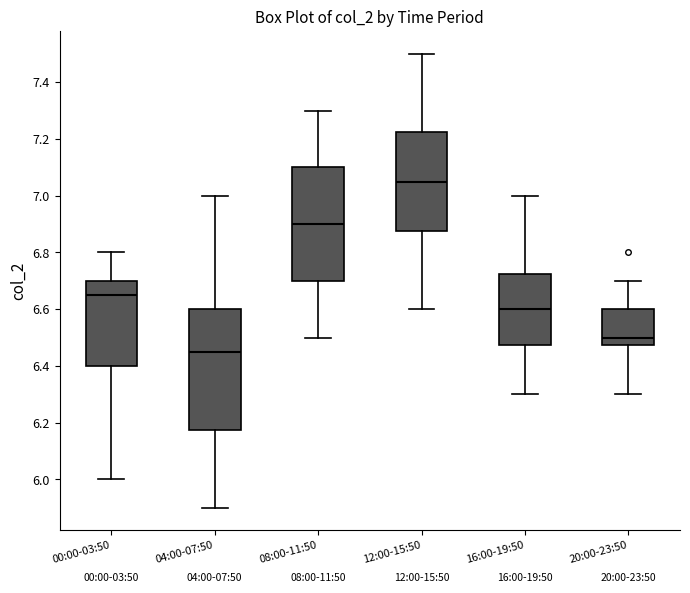

Which box's median line is the lowest?

04:00-07:50